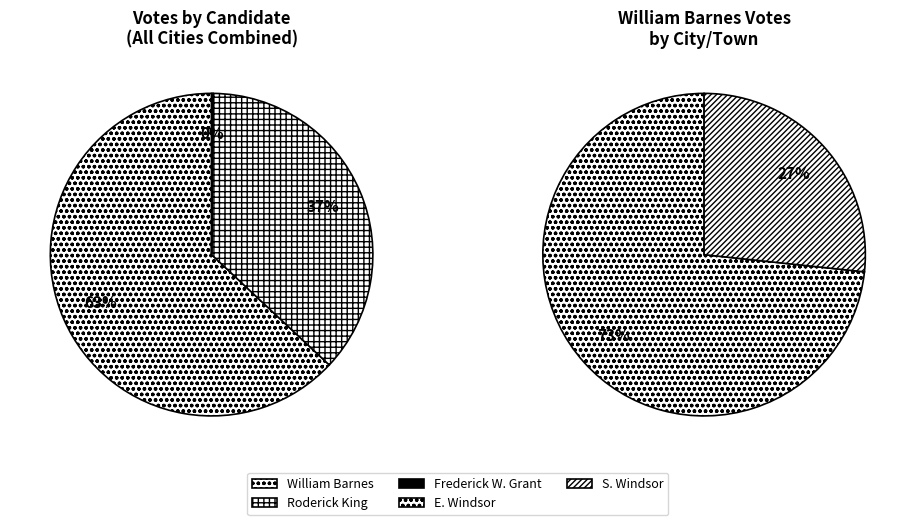

Is there a majority slice in this chart?

Yes